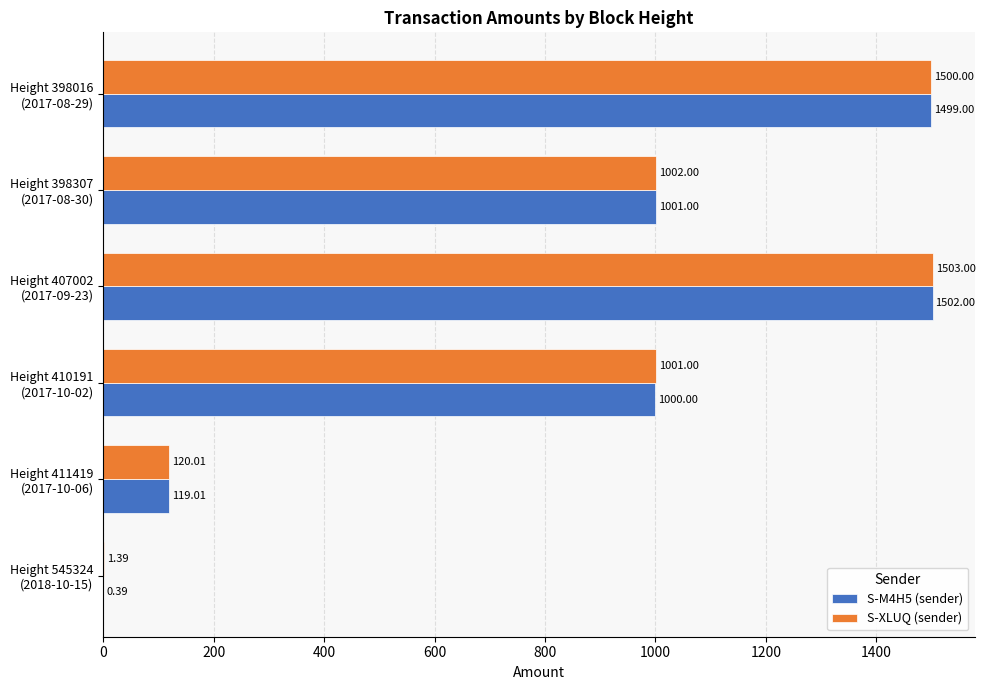

Which series has the largest total across all categories?

S-XLUQ (sender)